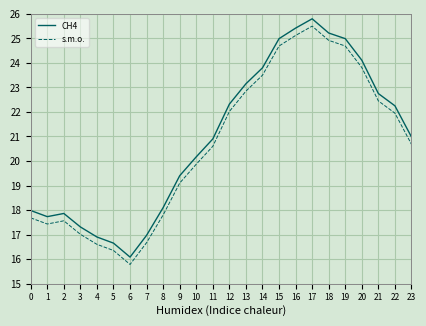

What is the difference between the maximum and minimum values in the CH4 series?

9.7